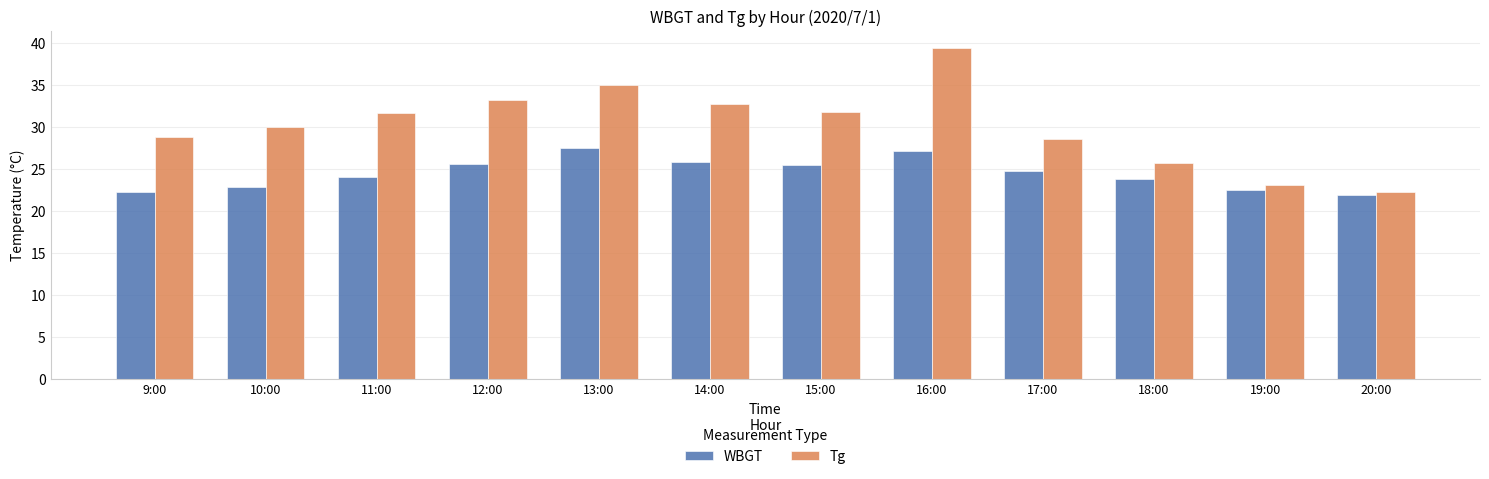

How many groups of bars are there?

12